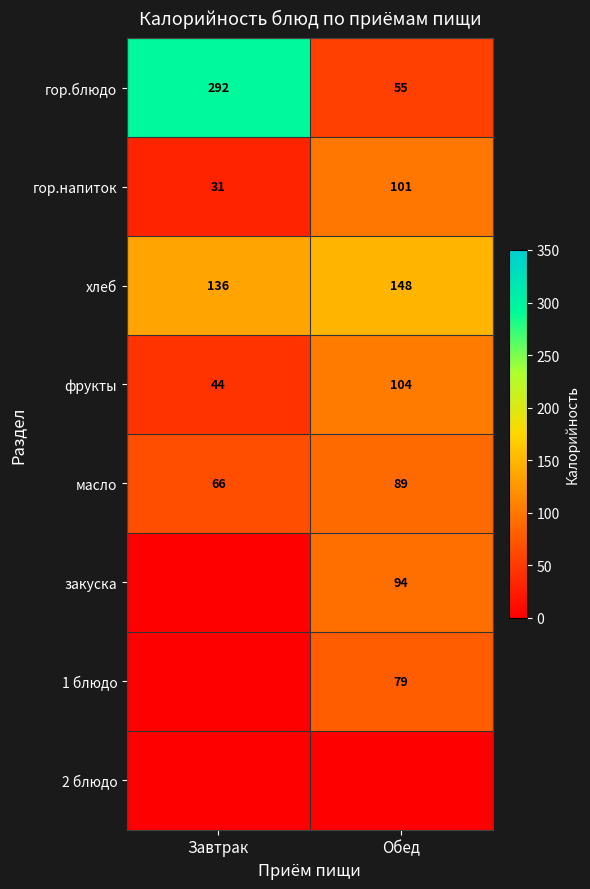

True or false: масло has a value of 114 at Завтрак.

False